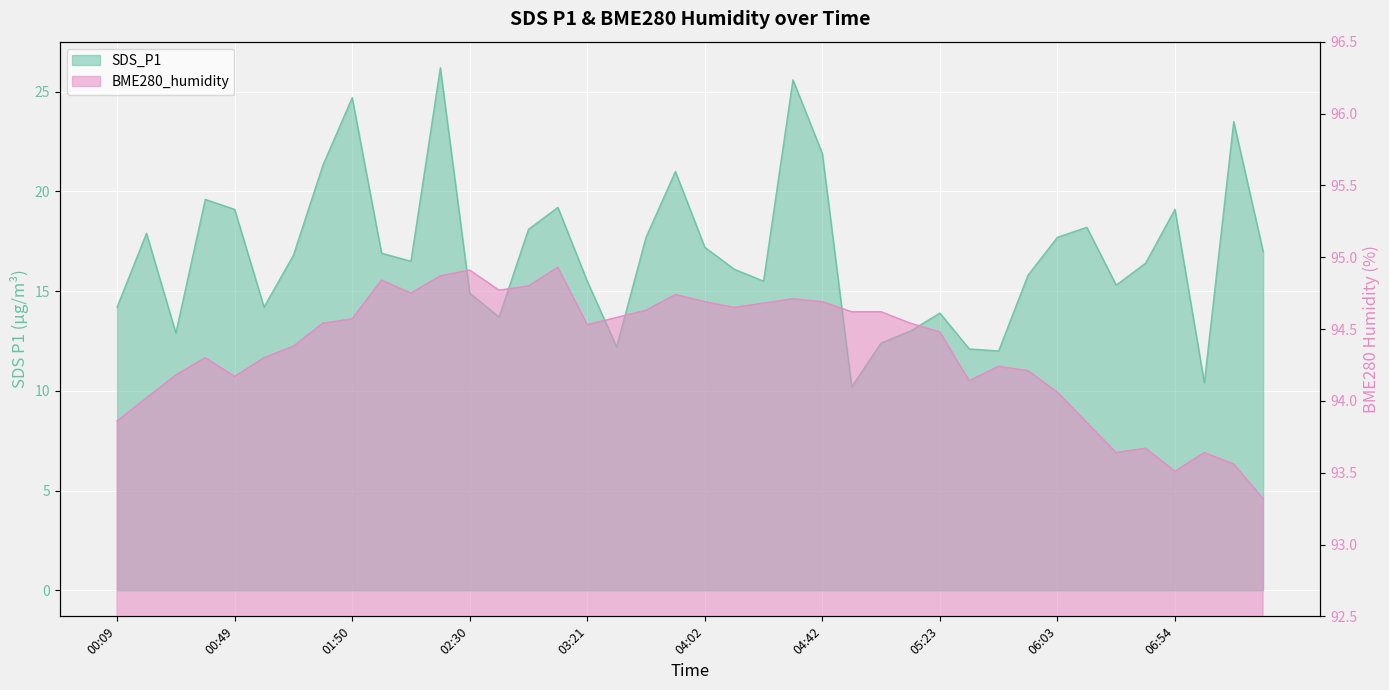

What is the label of the 11th point from the left?

02:10